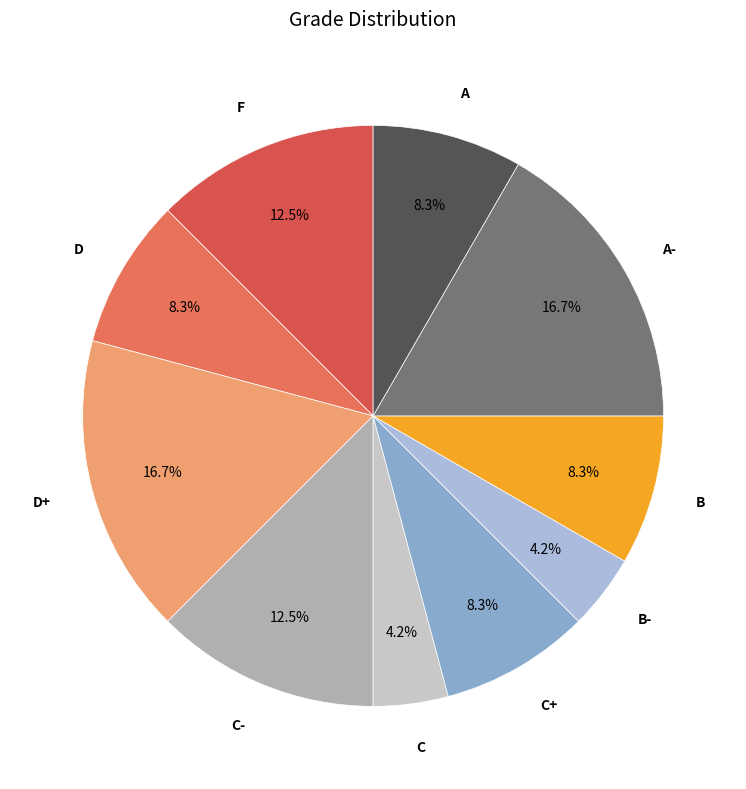

Is there any slice that represents more than half of the pie?

No